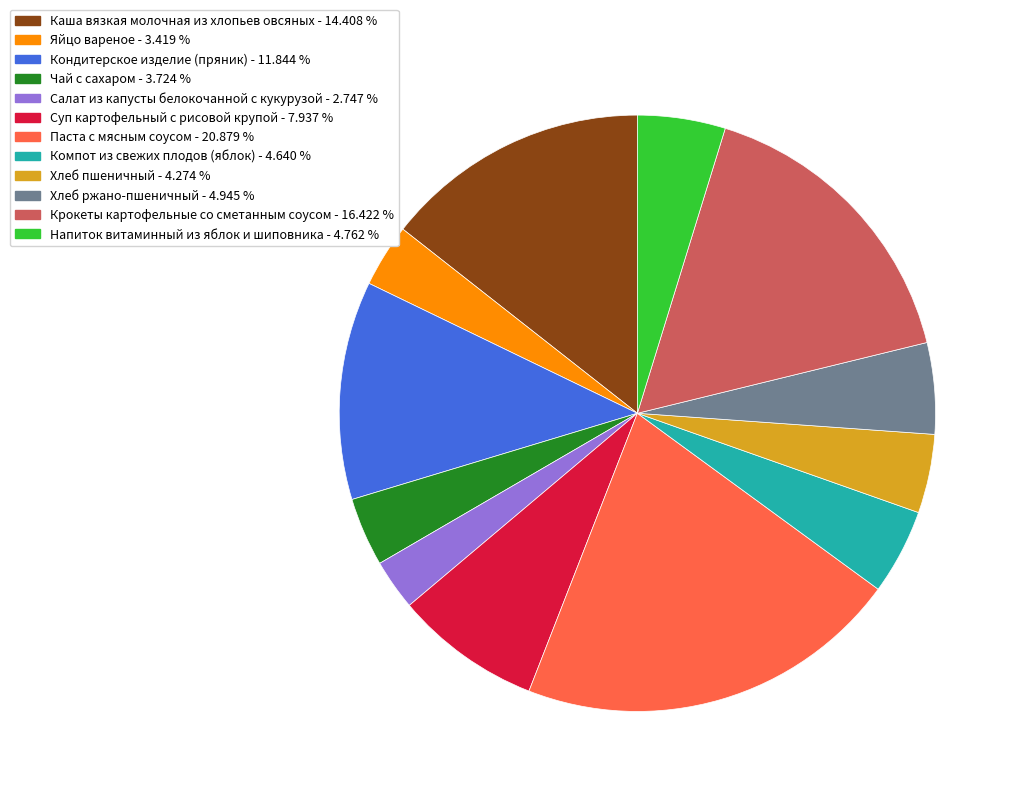

Combined, do Чай с сахаром and Кондитерское изделие (пряник) account for over 50%?

No